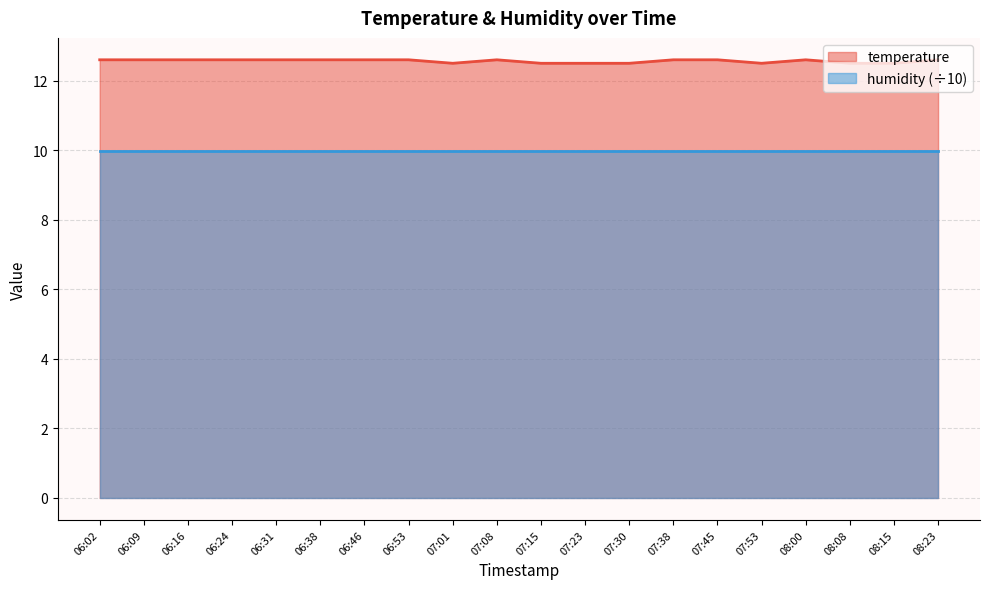

Is it true that the value at 06:46 is 12.6?

True